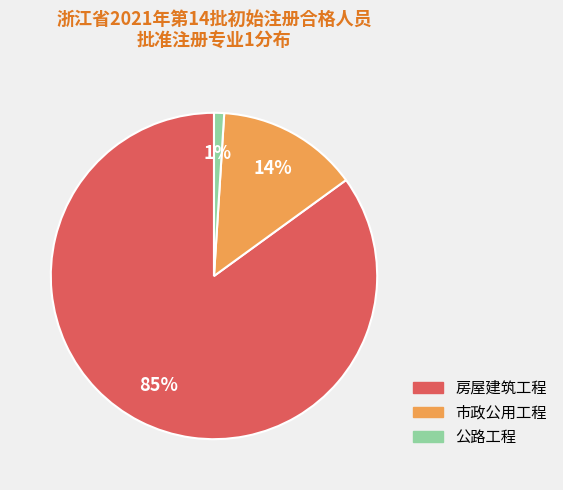

Count the number of slices in the pie.

3